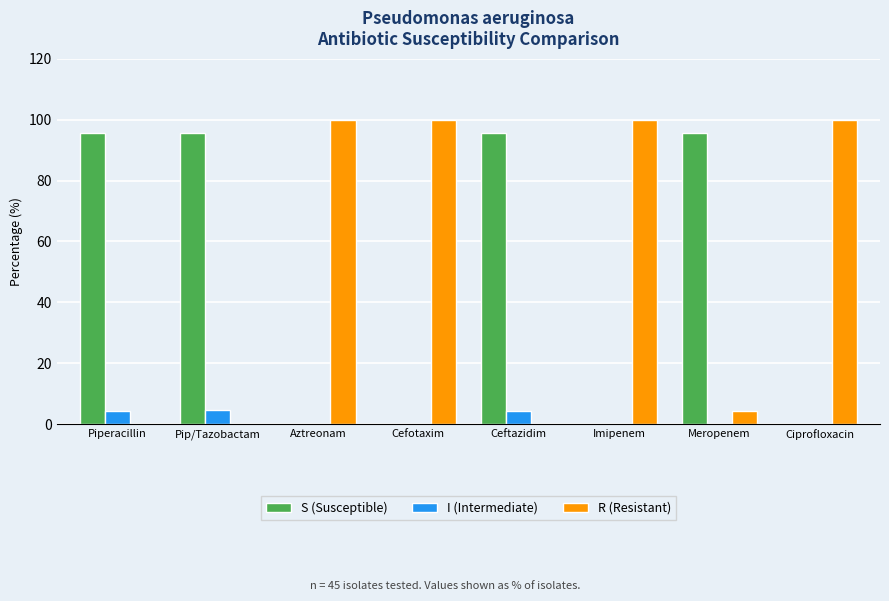

The R (Resistant) series shows -32.1 at Piperacillin. True or false?

False